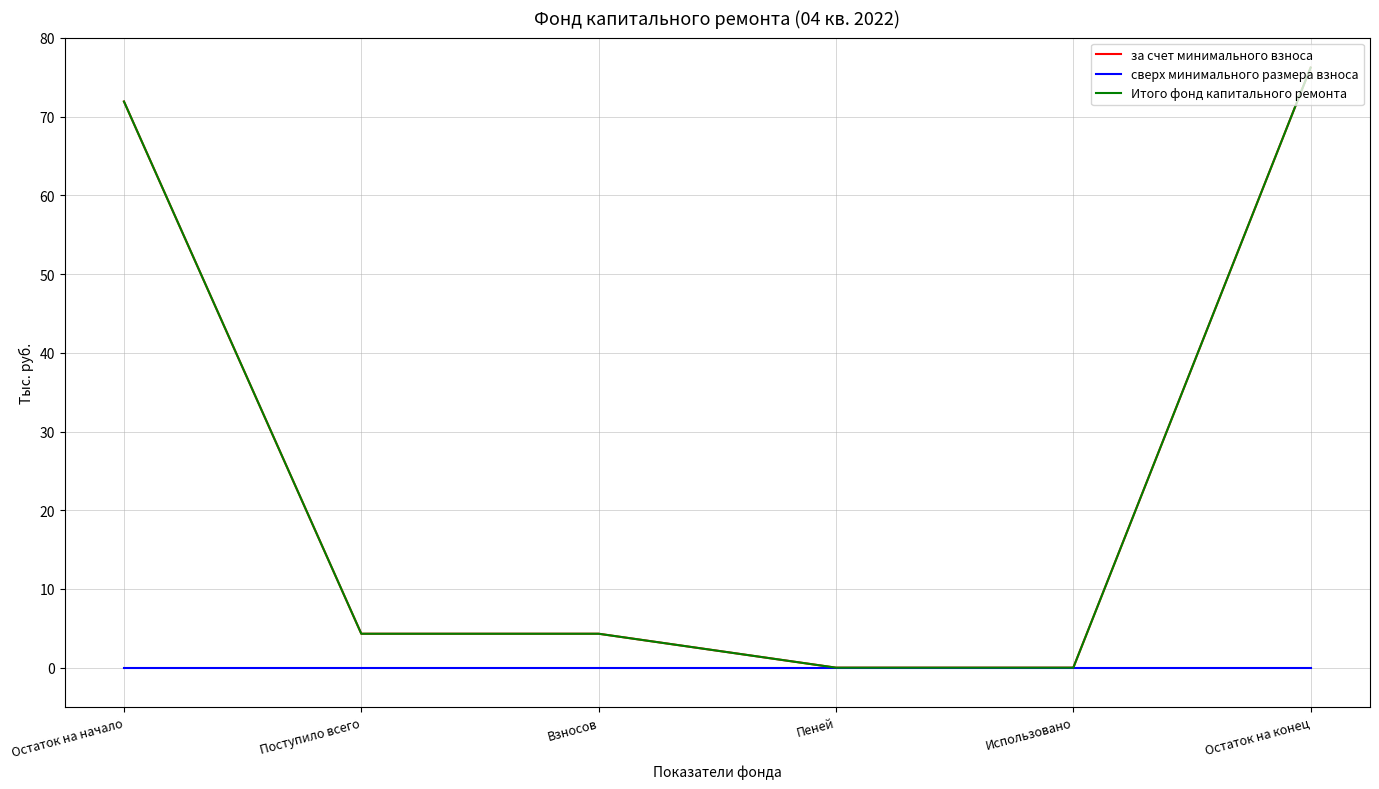

True or false: Итого фонд капитального ремонта and сверх минимального размера взноса cross at least once.

False